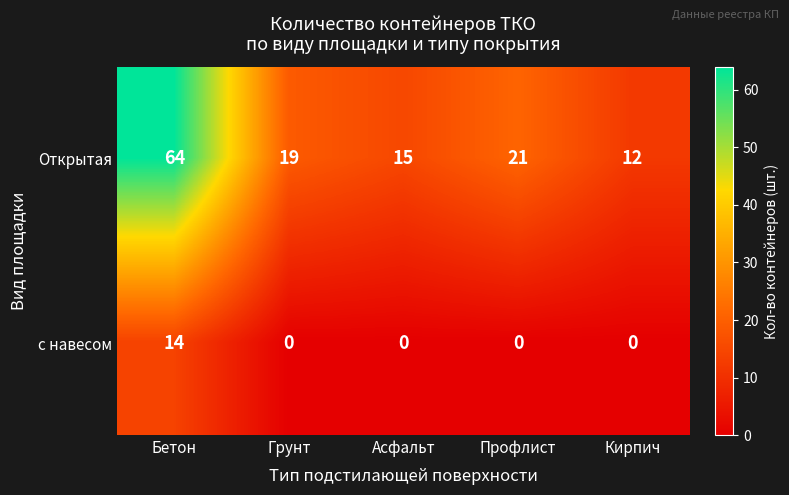

Which series has the largest total across all categories?

Открытая